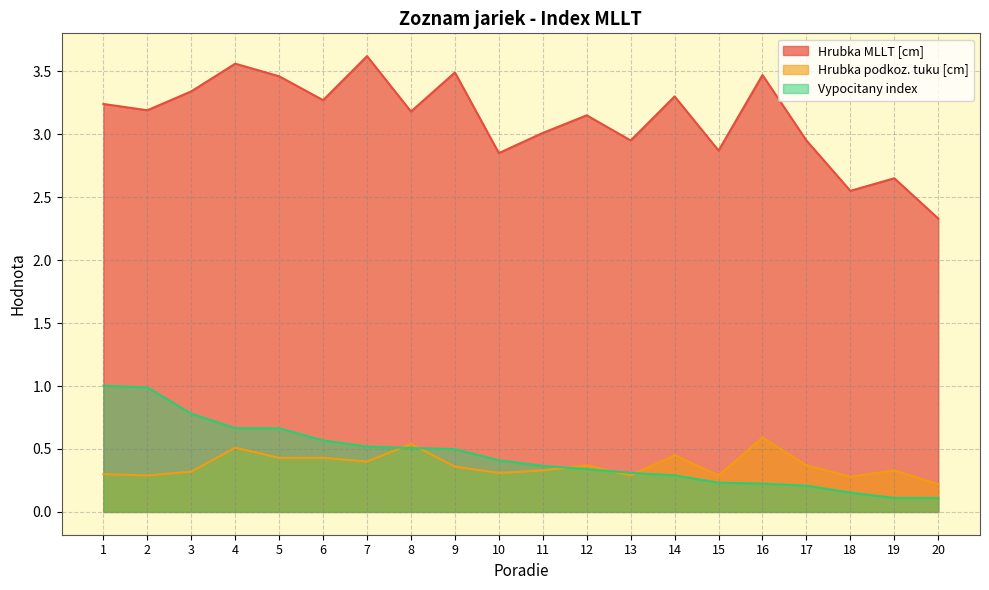

How many series are shown in this chart?

3